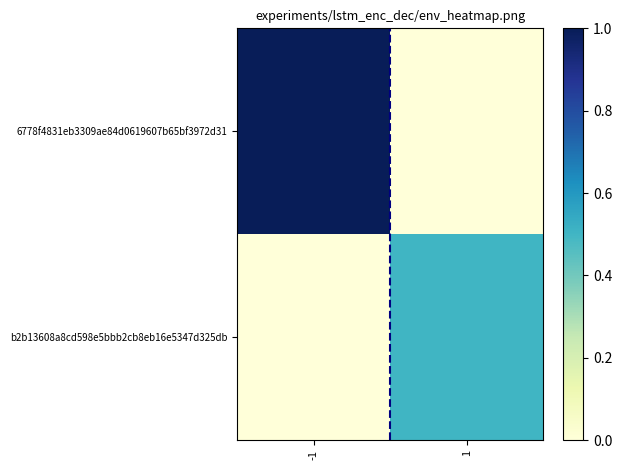

At which category is the sum across all series the highest?

-1